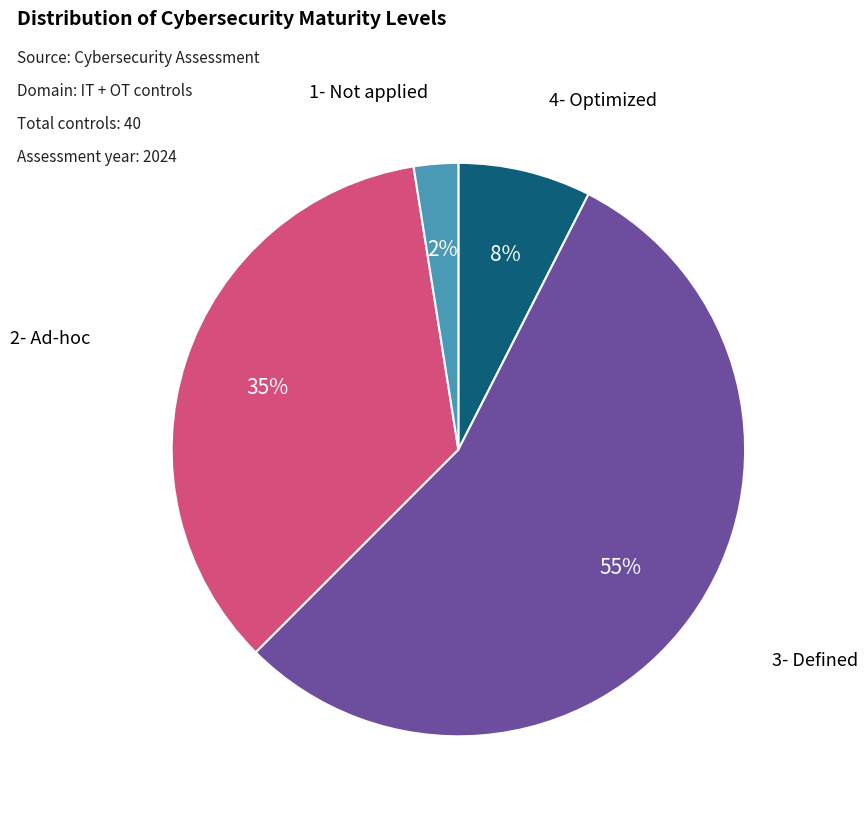

Does any single category account for the majority?

Yes